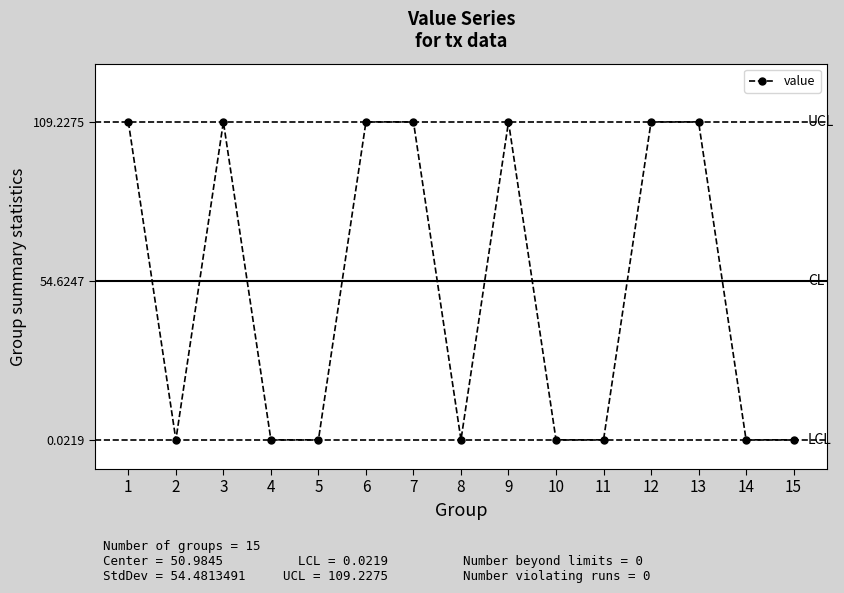

What is the average value?

51.0